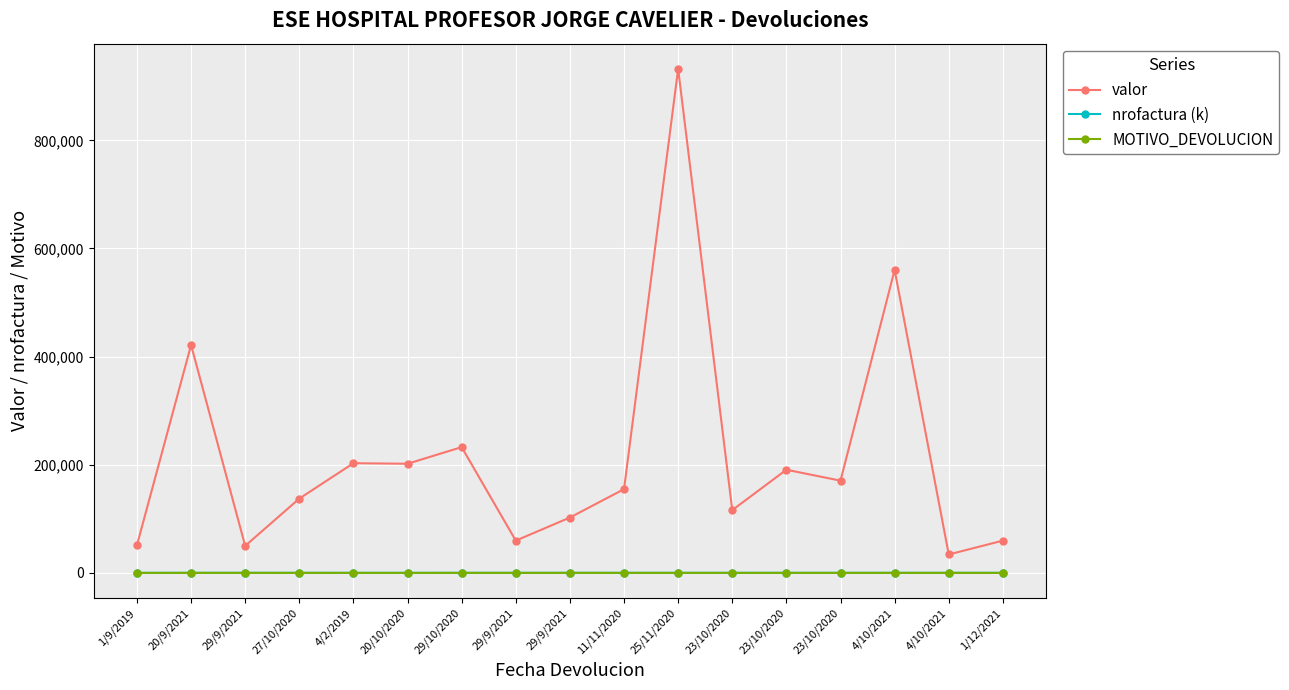

What is the total value across all series at 11/11/2020?

155118.1